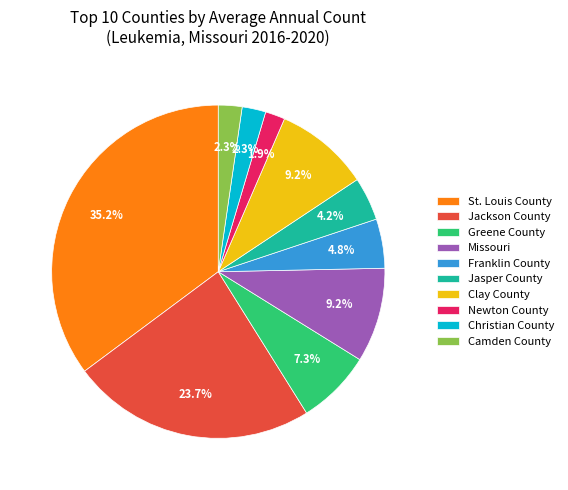

Which slice is the largest?

St. Louis County